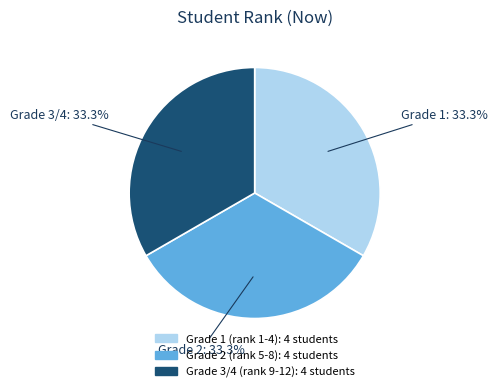

Count the number of slices in the pie.

3